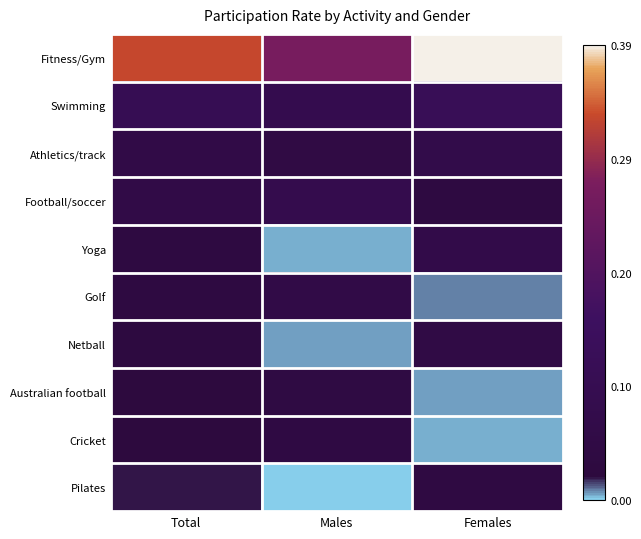

Reading left to right, extract all data points from this chart.

Fitness/Gym: Total=0.3	Males=0.3	Females=0.4
Swimming: Total=0.1	Males=0.1	Females=0.1
Athletics/track: Total=0.1	Males=0.0	Females=0.1
Football/soccer: Total=0.1	Males=0.1	Females=0.0
Yoga: Total=0.0	Males=0.0	Females=0.1
Golf: Total=0.0	Males=0.1	Females=0.0
Netball: Total=0.0	Males=0.0	Females=0.1
Australian football: Total=0.0	Males=0.0	Females=0.0
Cricket: Total=0.0	Males=0.0	Females=0.0
Pilates: Total=0.0	Males=0.0	Females=0.0